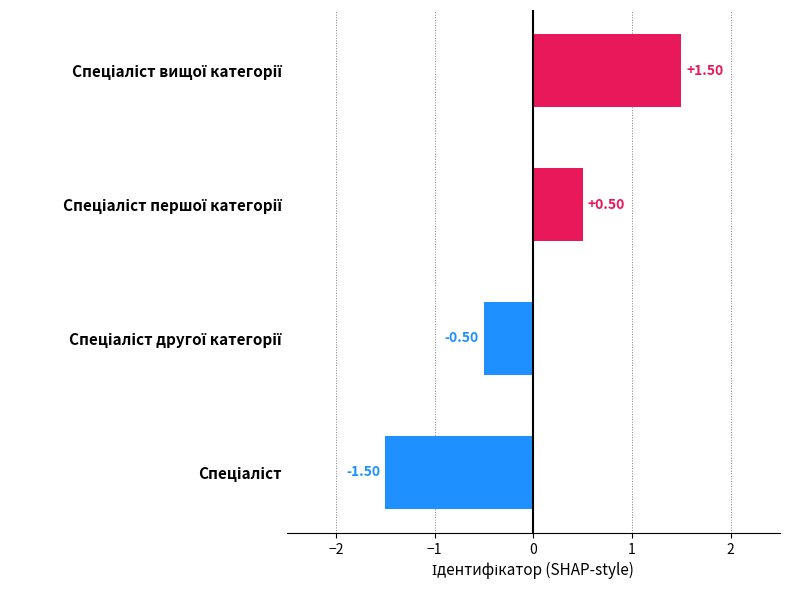

How many data points does each series have?

4